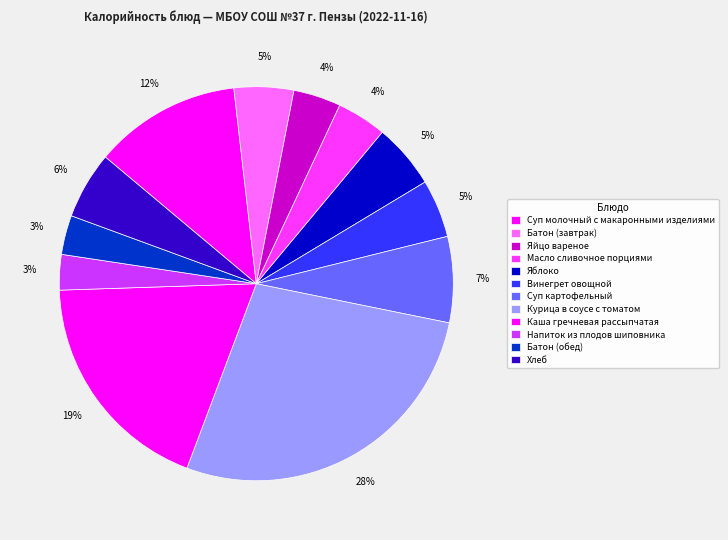

What portion of the pie excludes Батон (обед)?

96.8%